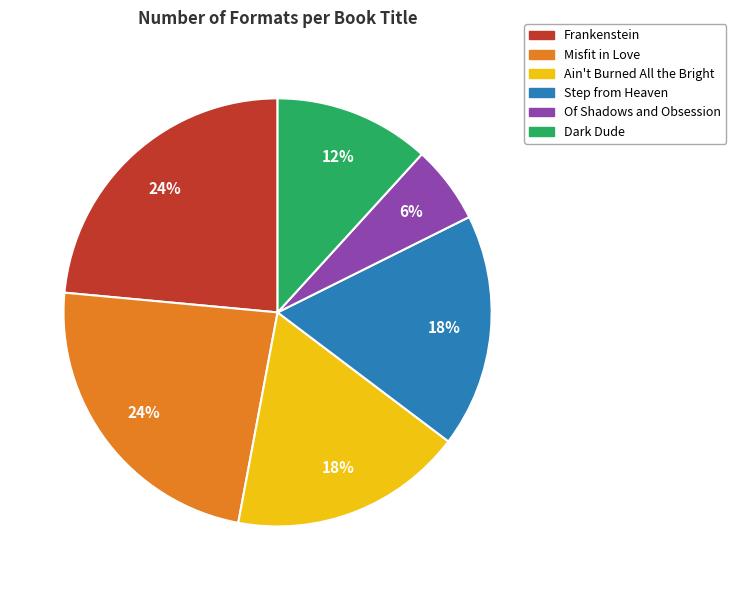

Which slice is the smallest?

Of Shadows and Obsession